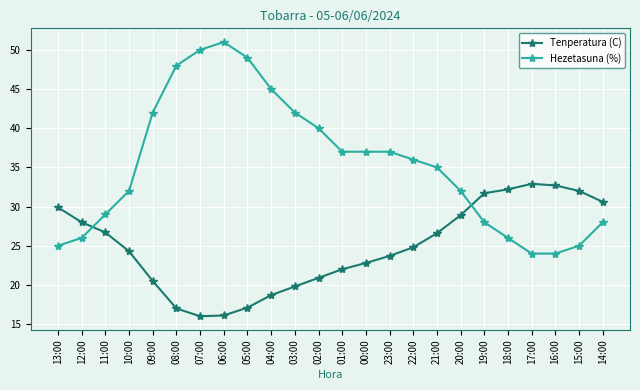

What is the maximum value for Tenperatura (C)?

32.9